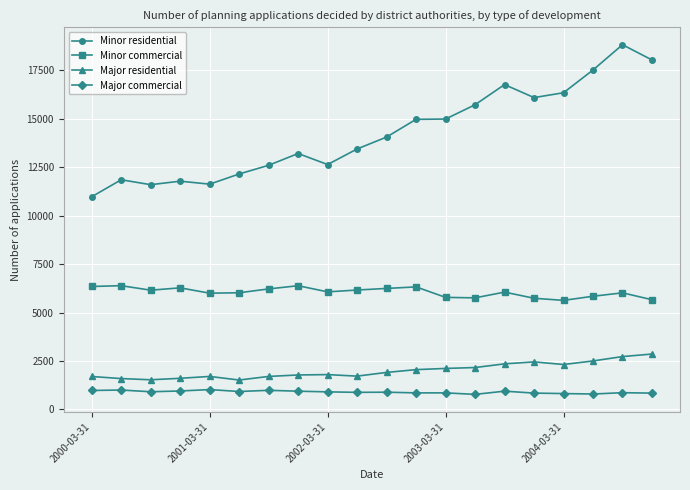

True or false: Minor residential and Minor commercial intersect in this chart.

False